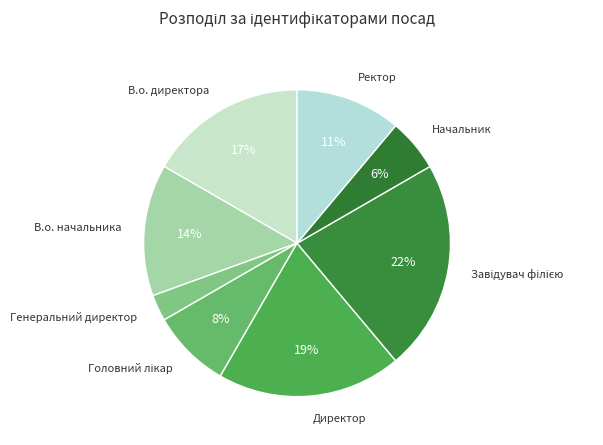

How many segments does this pie chart have?

8